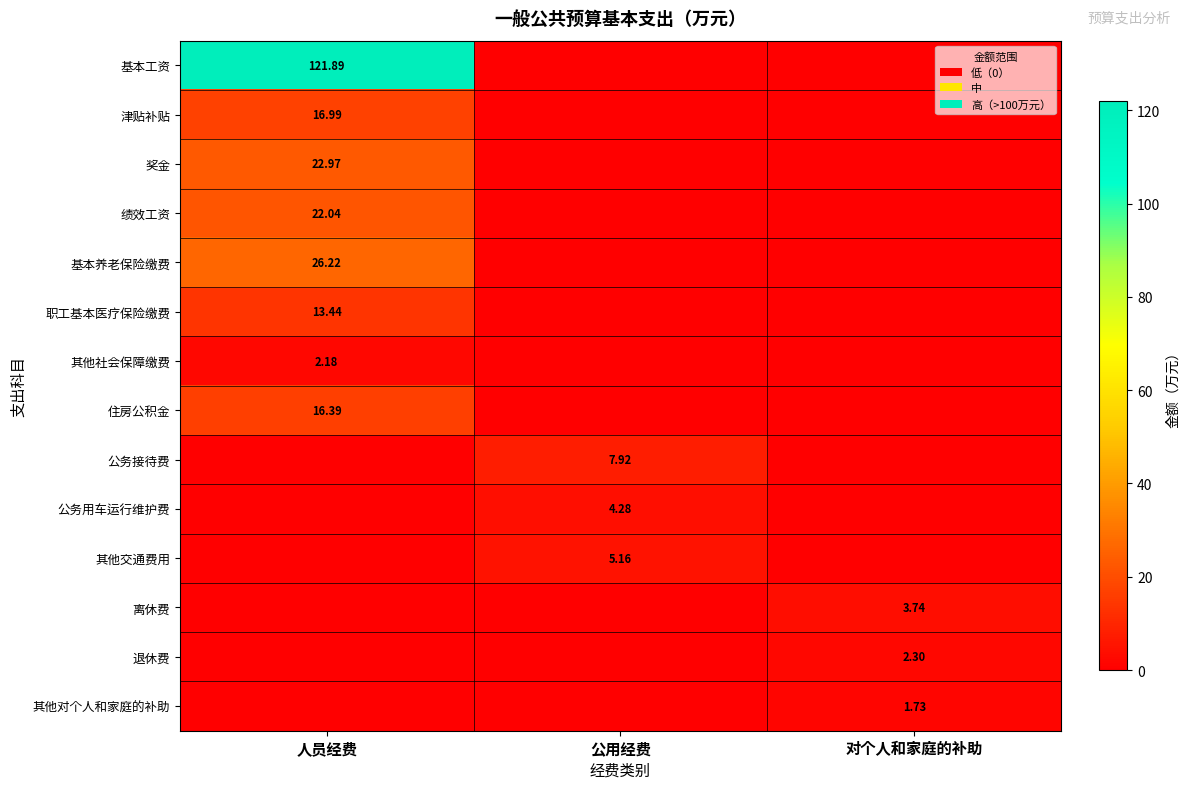

Is the value of 奖金 at 人员经费 greater than the value of 离休费 at 对个人和家庭的补助?

Yes